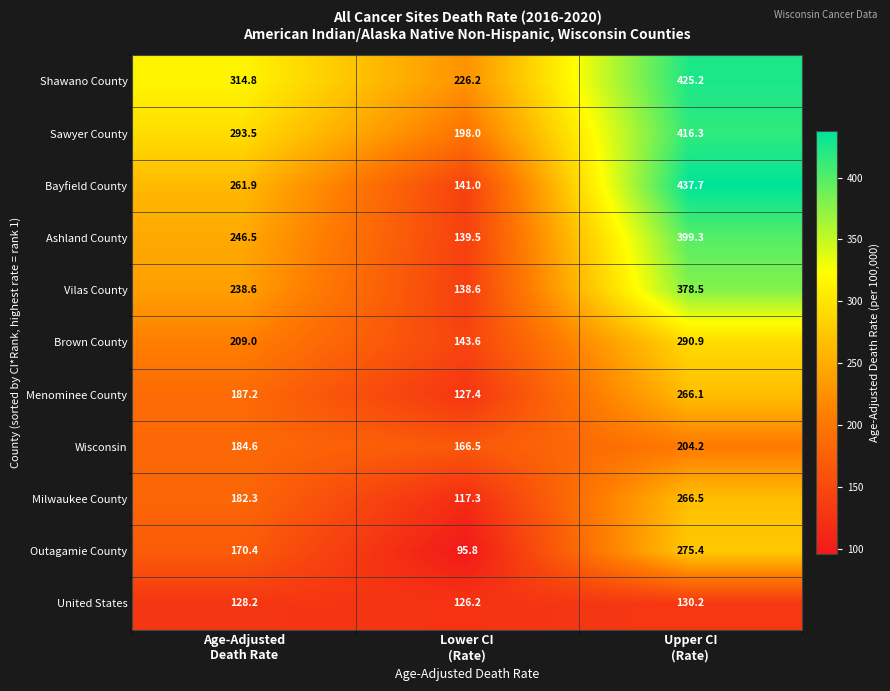

What is the average value of the Vilas County series?

251.9